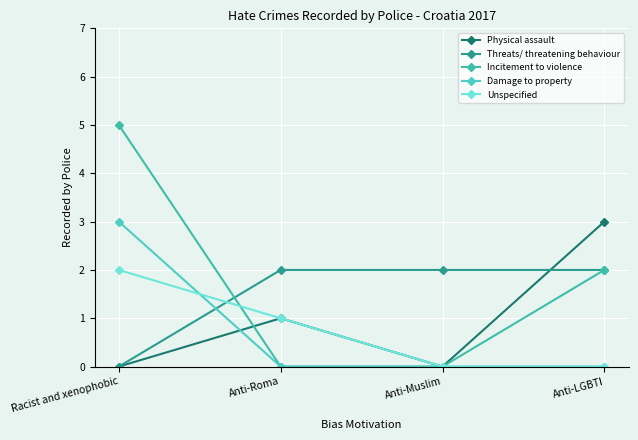

Reading left to right, transcribe all the data shown in this chart.

Physical assault: Racist and xenophobic=0	Anti-Roma=1	Anti-Muslim=0	Anti-LGBTI=3
Threats/ threatening behaviour: Racist and xenophobic=0	Anti-Roma=2	Anti-Muslim=2	Anti-LGBTI=2
Incitement to violence: Racist and xenophobic=5	Anti-Roma=0	Anti-Muslim=0	Anti-LGBTI=2
Damage to property: Racist and xenophobic=3	Anti-Roma=0	Anti-Muslim=0	Anti-LGBTI=0
Unspecified: Racist and xenophobic=2	Anti-Roma=1	Anti-Muslim=0	Anti-LGBTI=0